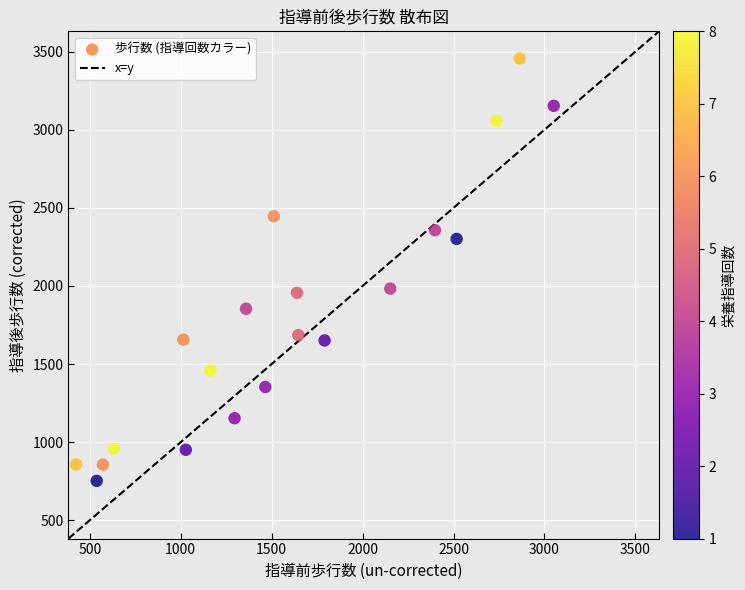

What is the range of X values (max minus min)?

2626